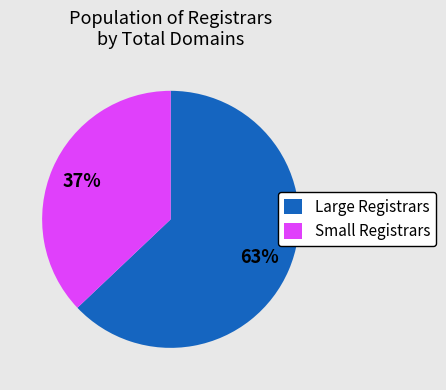

Is the sum of Small Registrars and Large Registrars greater than half?

Yes